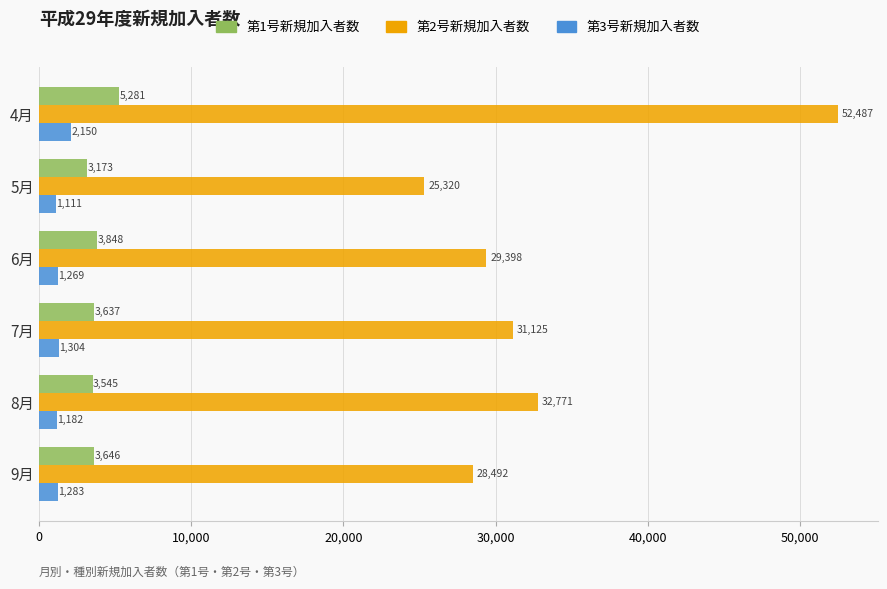

What is the difference between the maximum and second lowest values in the 第1号新規加入者数 series?

1736